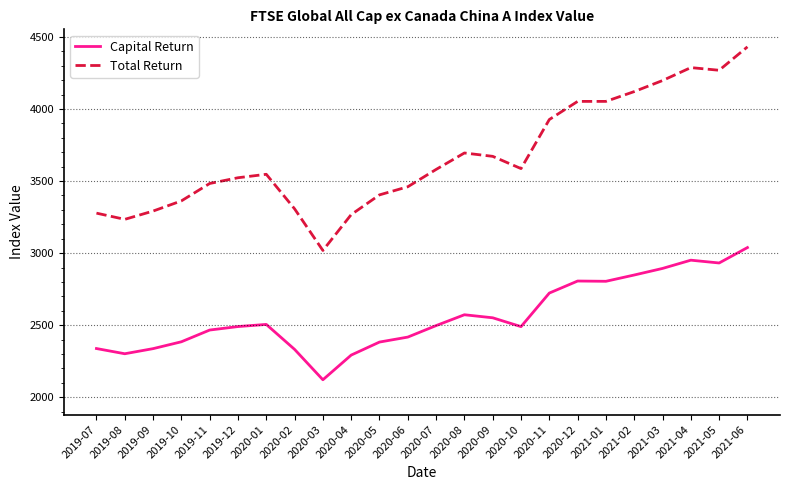

At which category is the sum across all series the highest?

2021-06